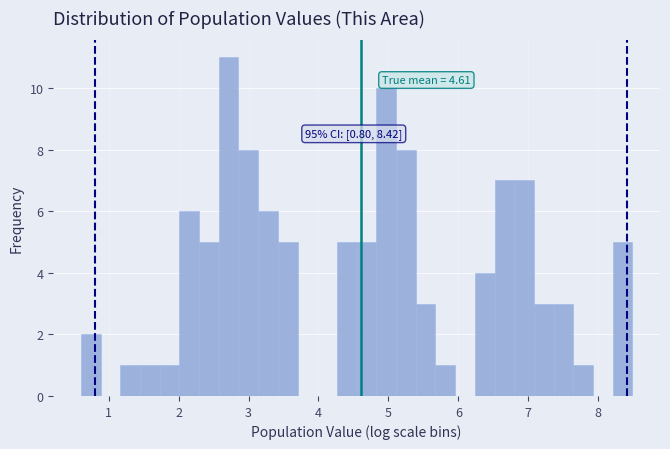

Around what value on the x-axis is the tallest bar? Give the approximate position of its centre, as read against the axis.

2.7